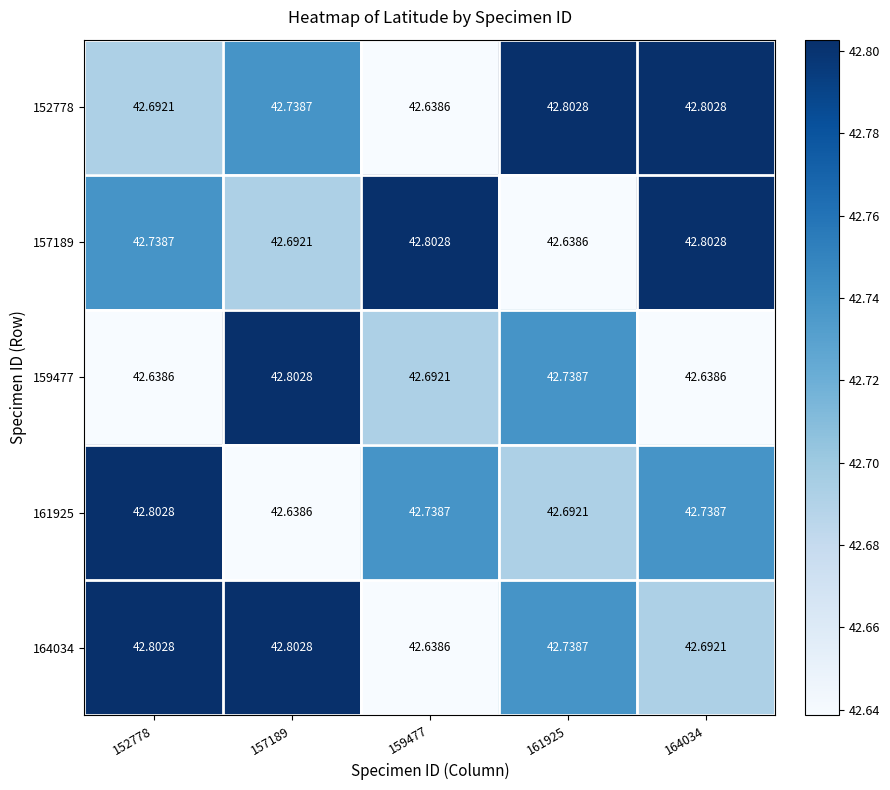

At which category does the chart reach its minimum across all series?

159477